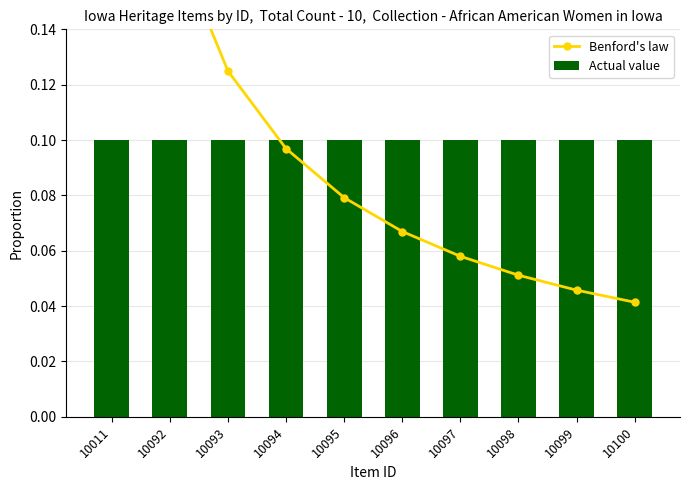

Which series has the largest total across all categories?

Benford's law